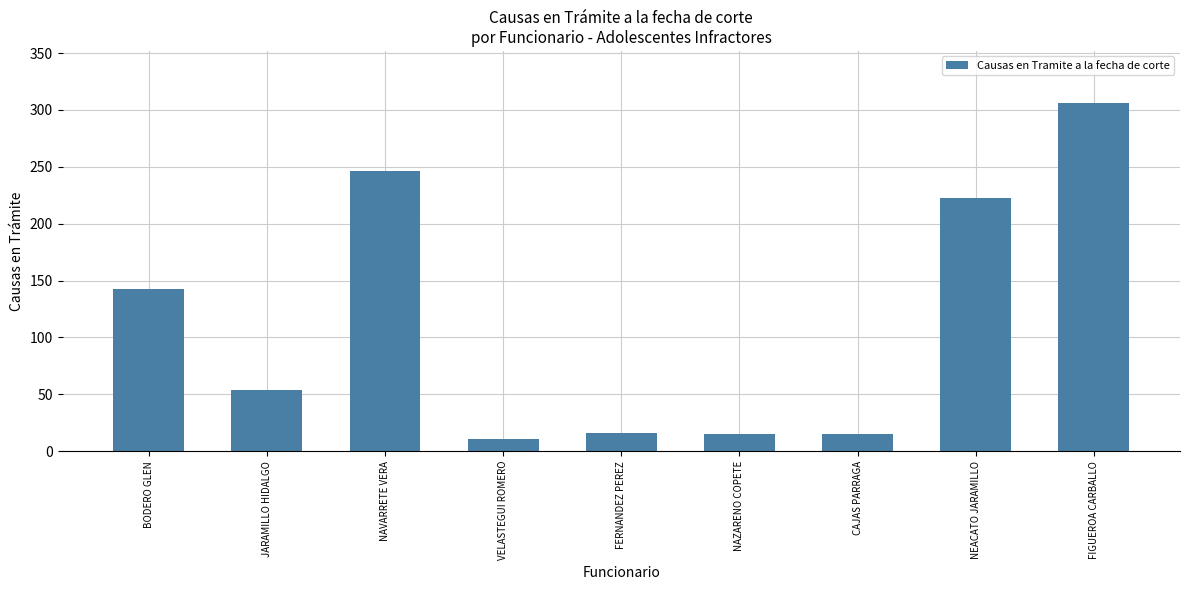

Read the value at CAJAS PARRAGA.

15